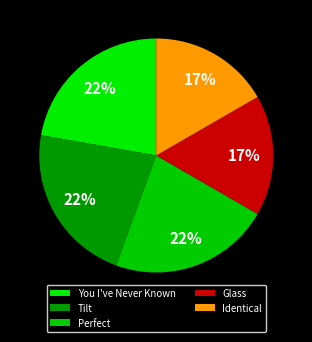

What portion of the pie excludes Identical?

83.3%